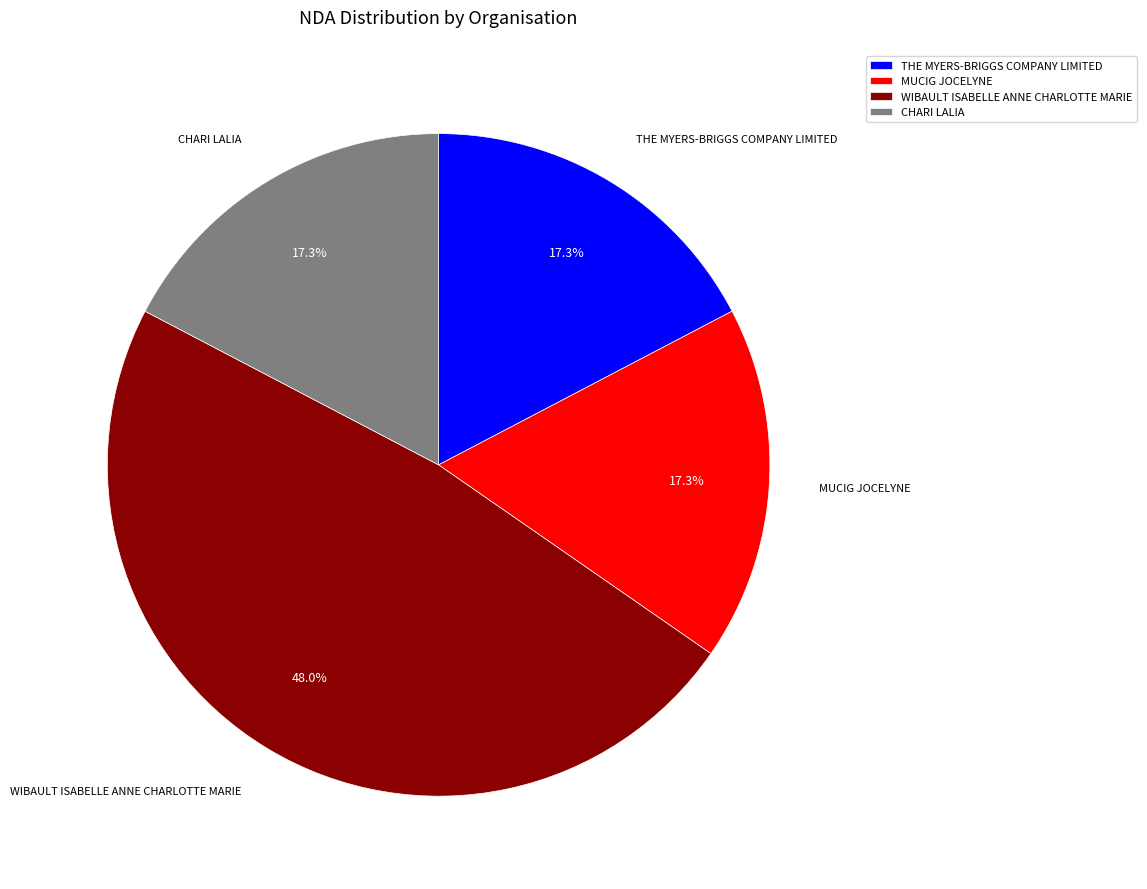

Does MUCIG JOCELYNE account for over 50% of the chart?

No